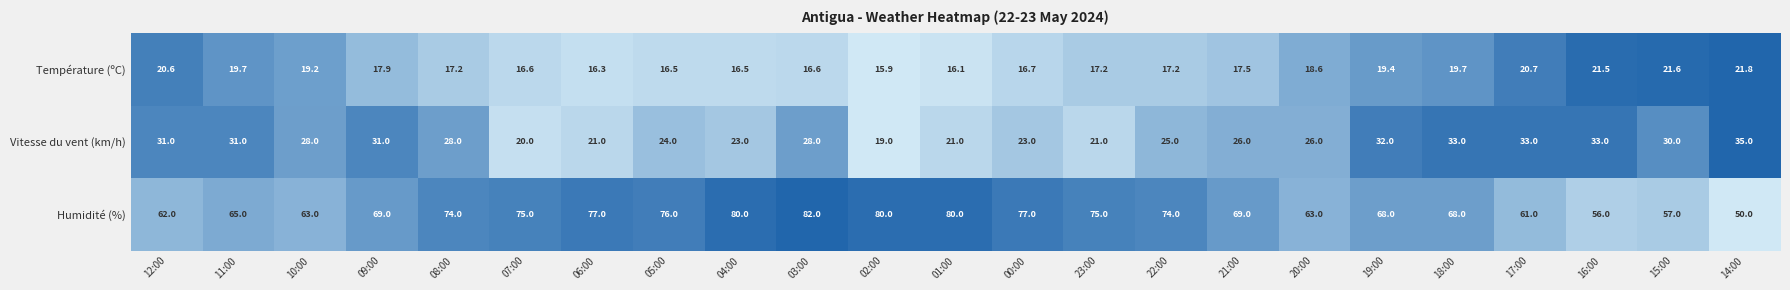

Rank the series by their average value, from lowest to highest.

Température (ºC), Vitesse du vent (km/h), Humidité (%)